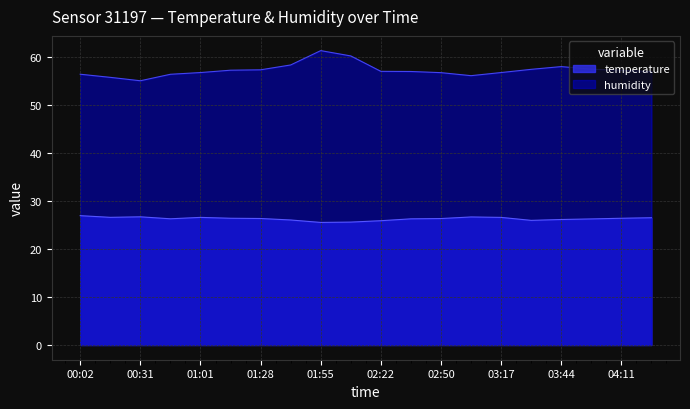

True or false: humidity and temperature intersect in this chart.

False